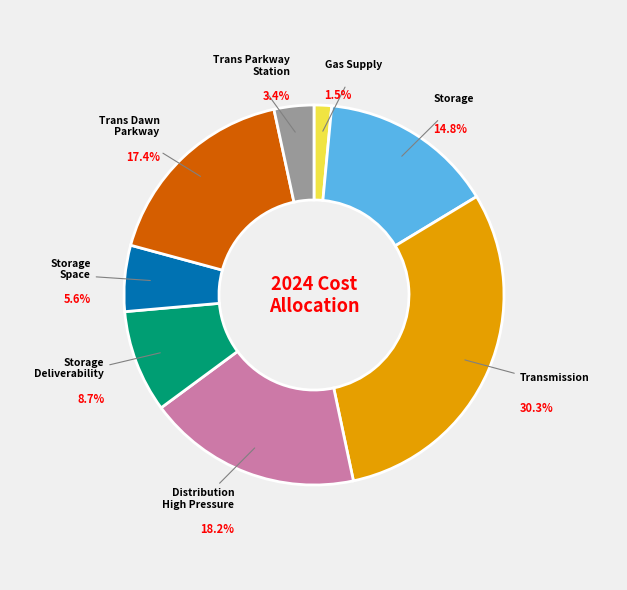

Is there a majority slice in this chart?

No